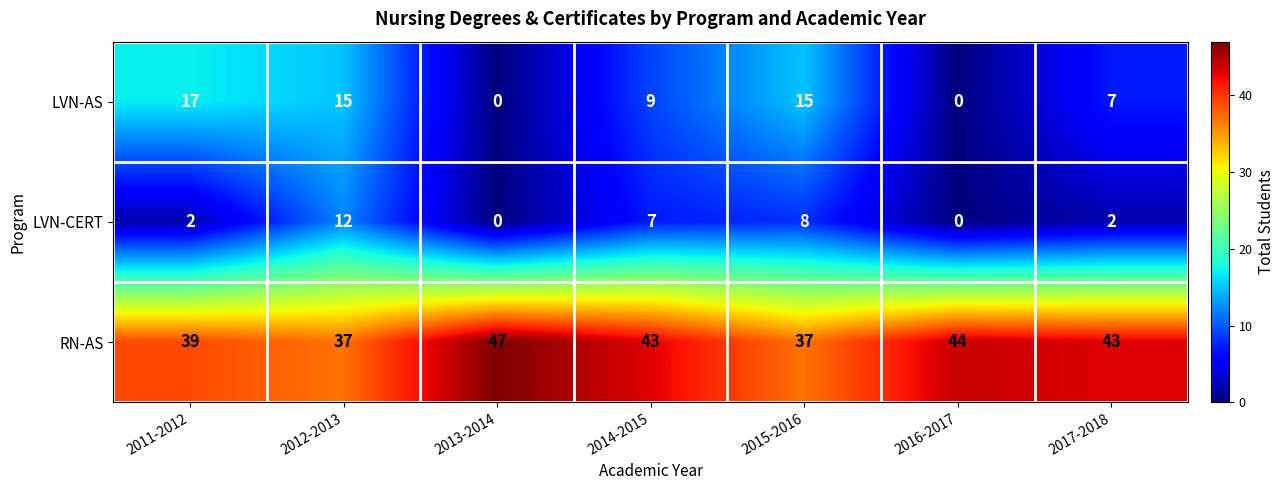

What is the average value of the LVN-CERT series?

4